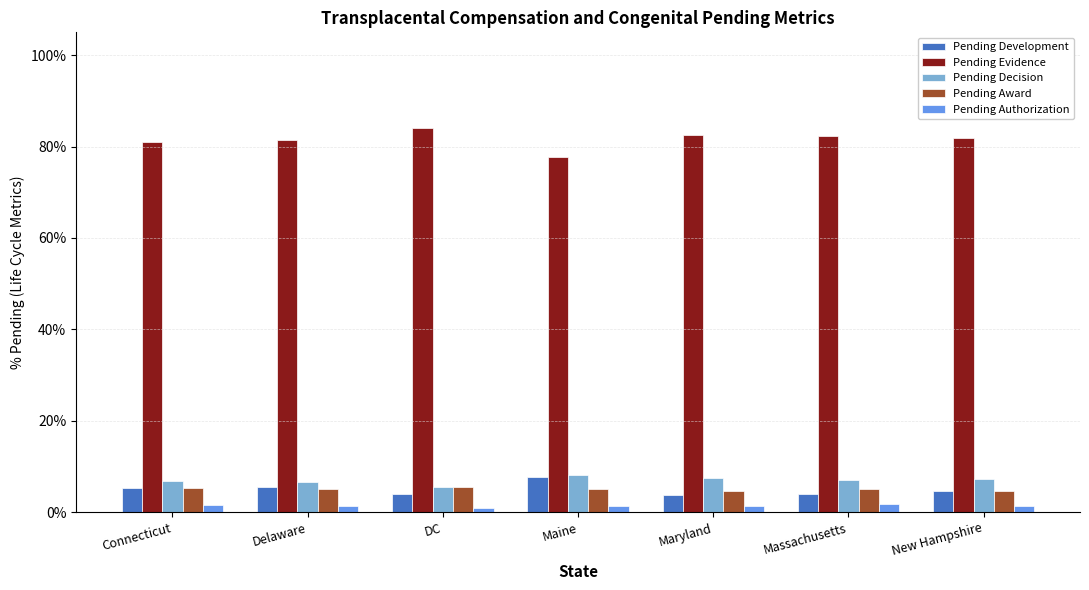

What is the label of the 6th bar from the left?

Massachusetts